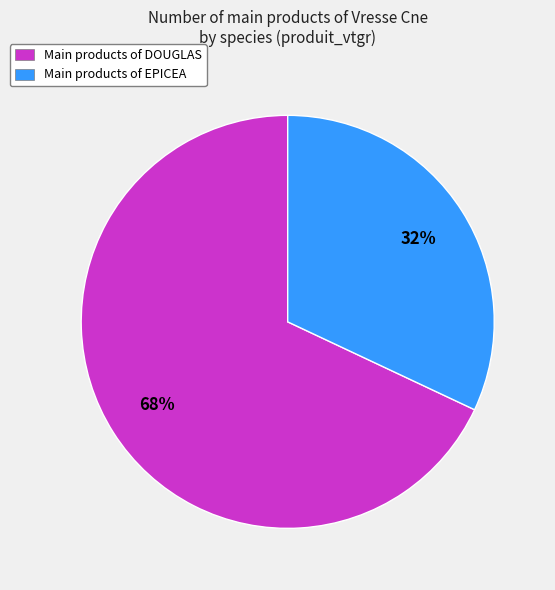

To the nearest percent, what is the average slice percentage?

50%